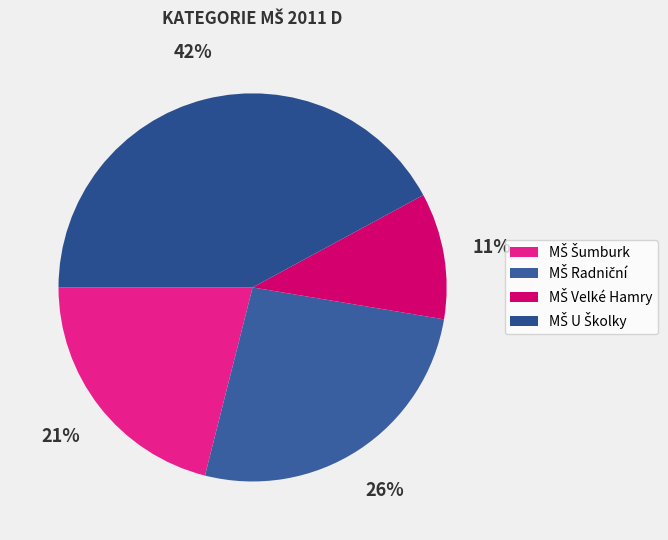

Count the number of slices in the pie.

4